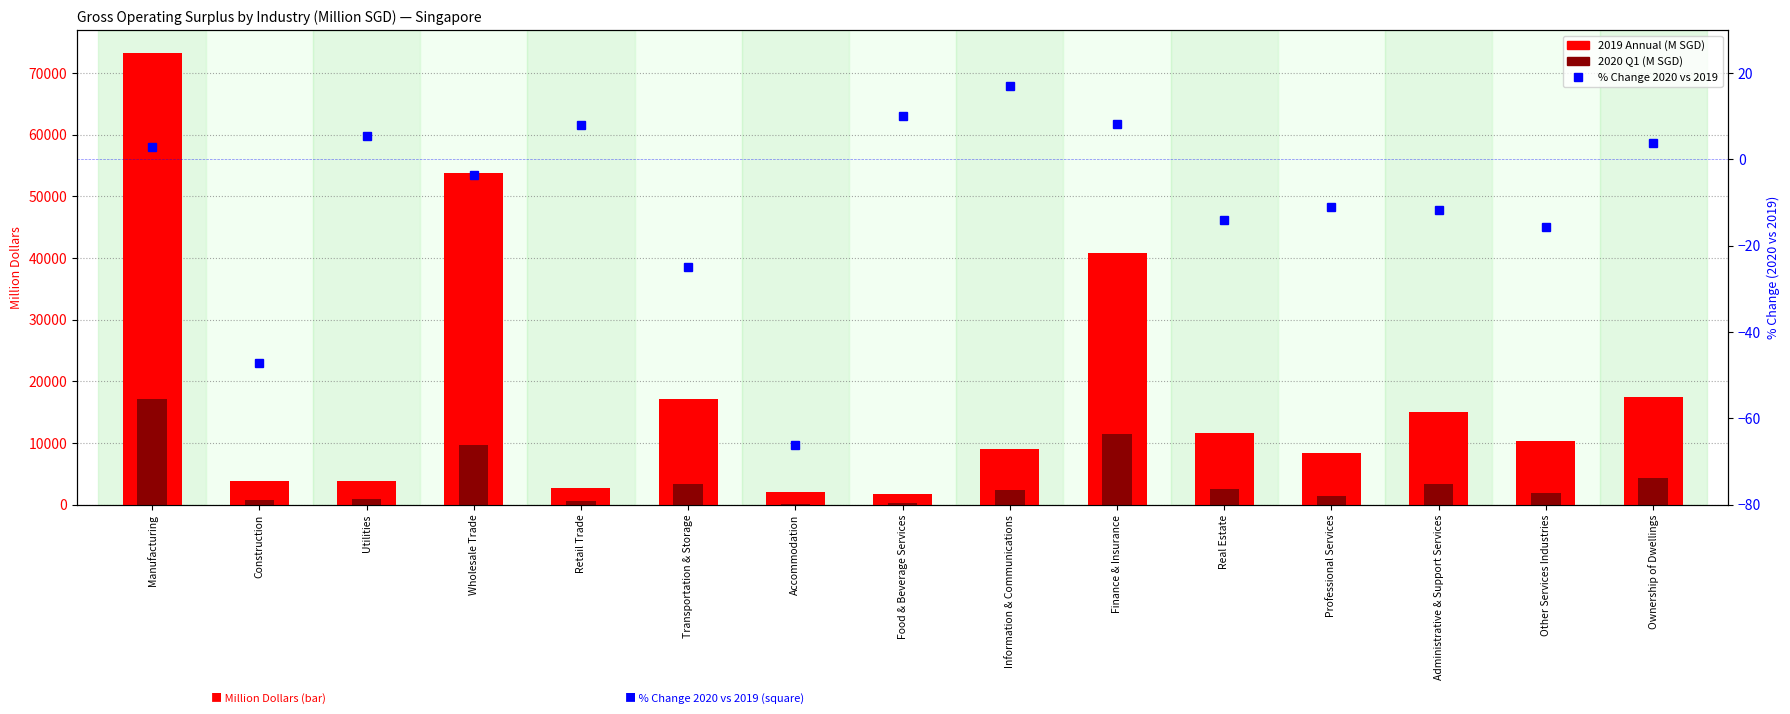

What is the difference between the maximum and minimum values in the % Change 2020 vs 2019 series?

83.1